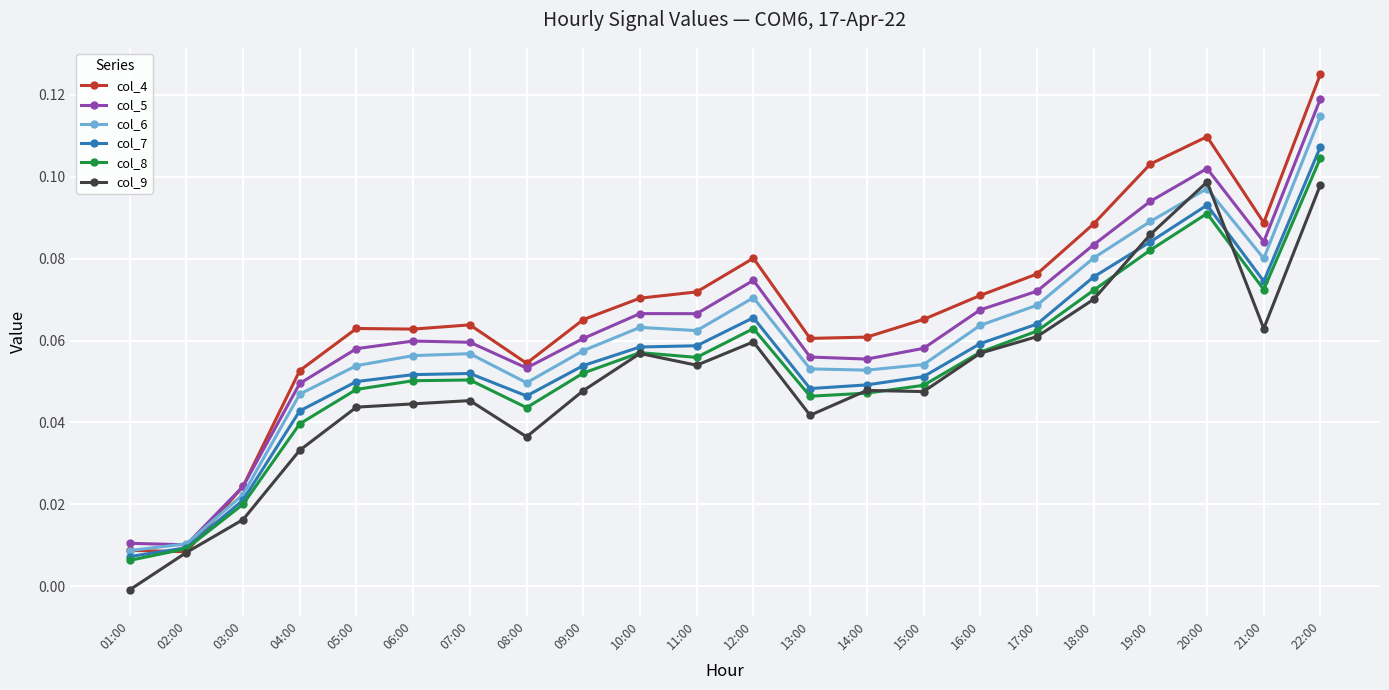

How many negative values does the col_9 series have?

1